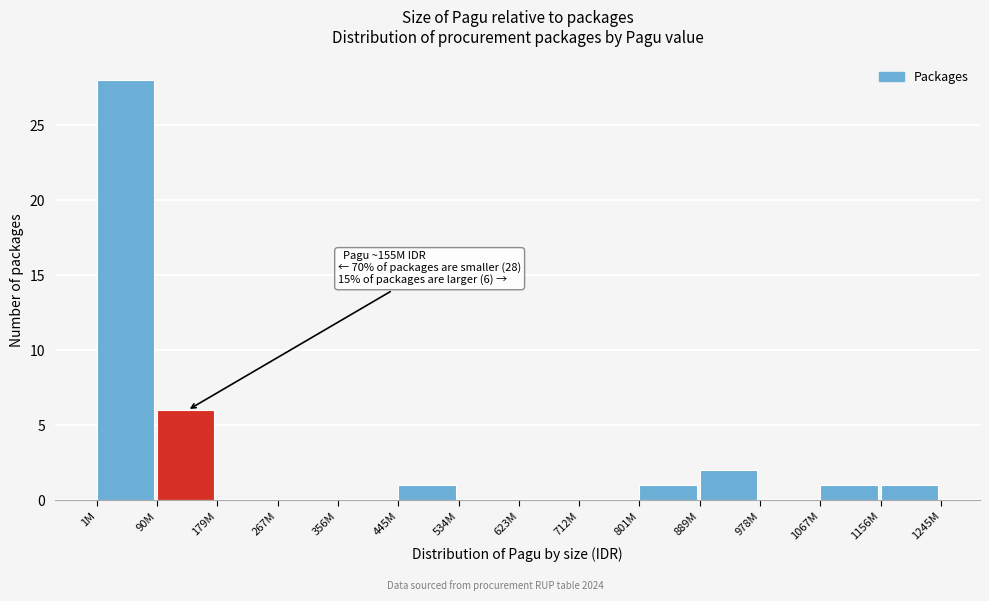

Reading left to right, transcribe all the data shown in this chart.

1M=28	90M=6	179M=0	267M=0	356M=0	445M=1	534M=0	623M=0	712M=0	801M=1	889M=2	978M=0	1067M=1	1156M=1